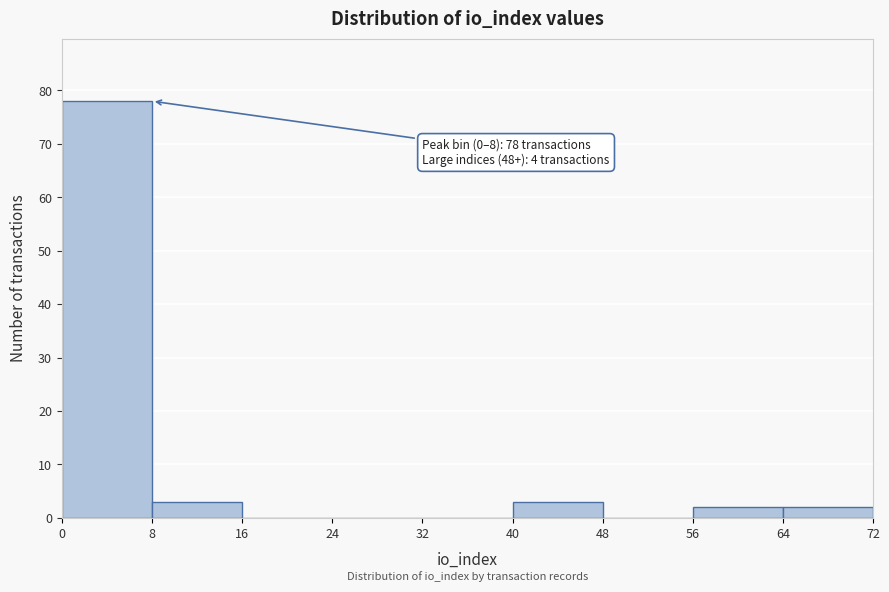

Over which range of the x-axis is the bar tallest?

0 to 8